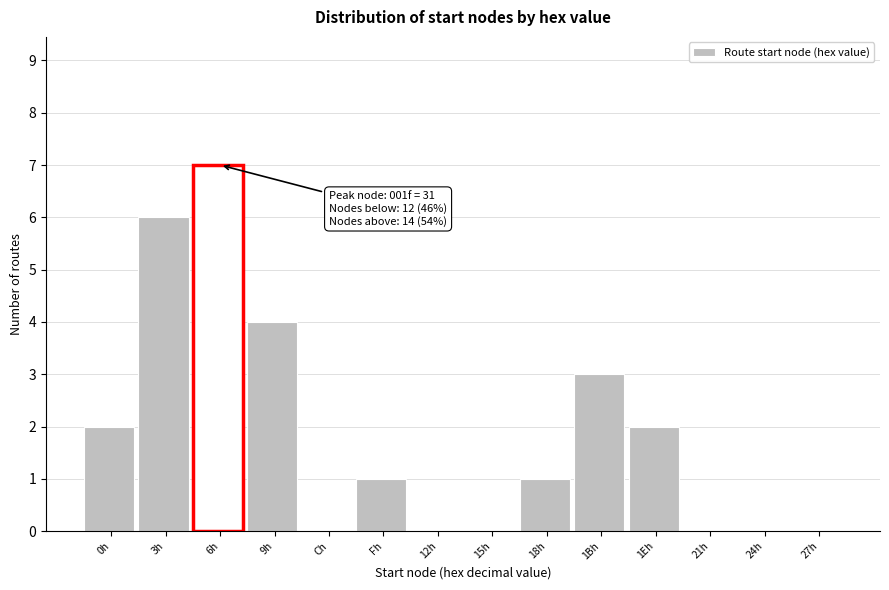

Reading right to left, list all the values displayed in this chart.

27h=0	24h=0	21h=0	1Eh=2	1Bh=3	18h=1	15h=0	12h=0	Fh=1	Ch=0	9h=4	6h=7	3h=6	0h=2